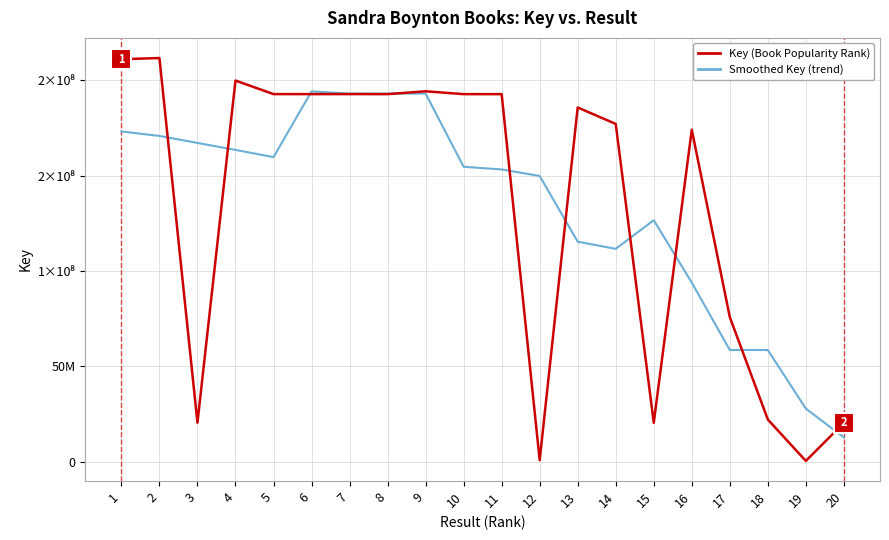

What is the value of the Key (Book Popularity Rank) point at the 18th from the left?

22044692